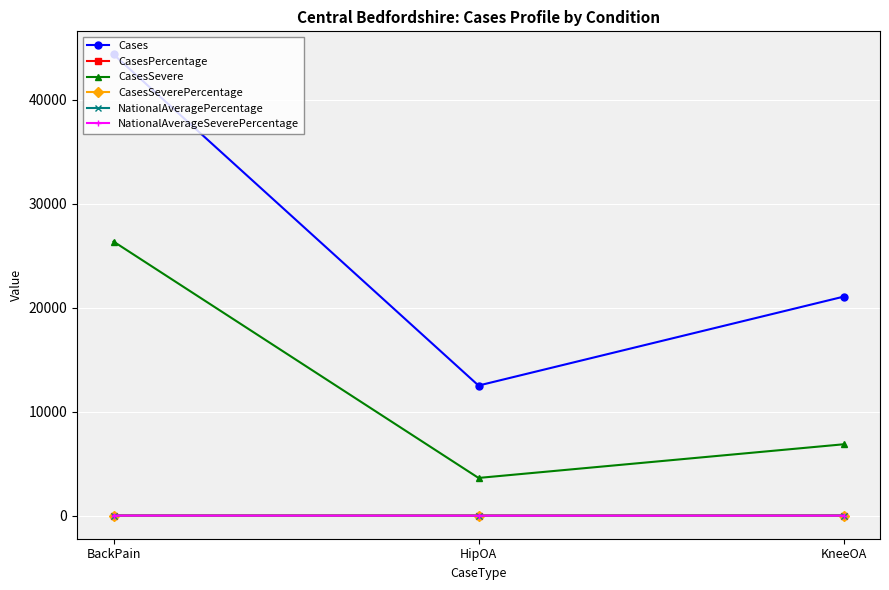

Which series changed the most between HipOA and KneeOA?

Cases